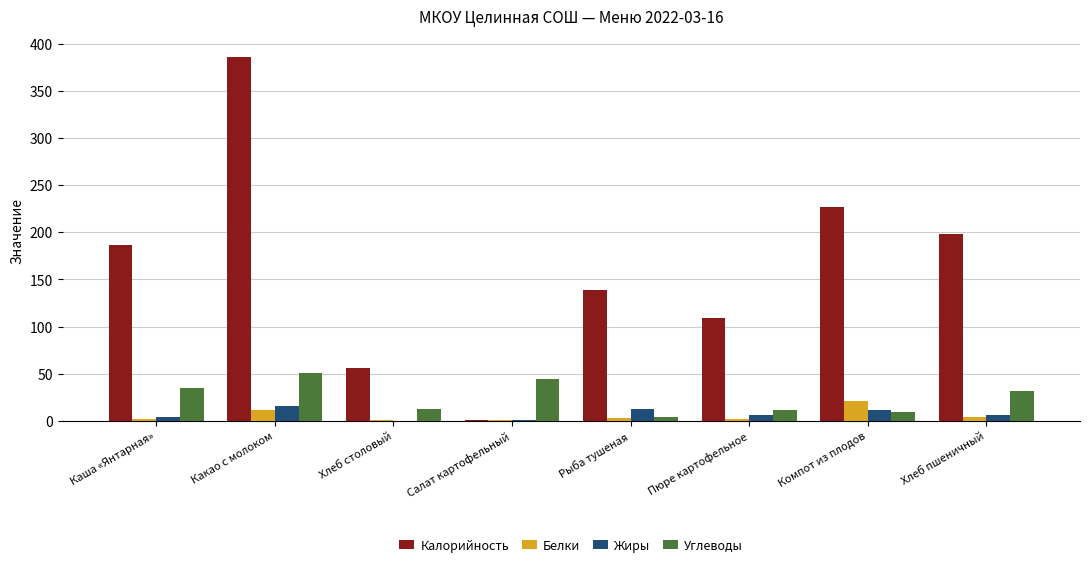

What is the sum of the Белки values at Компот из плодов and Рыба тушеная?

24.1